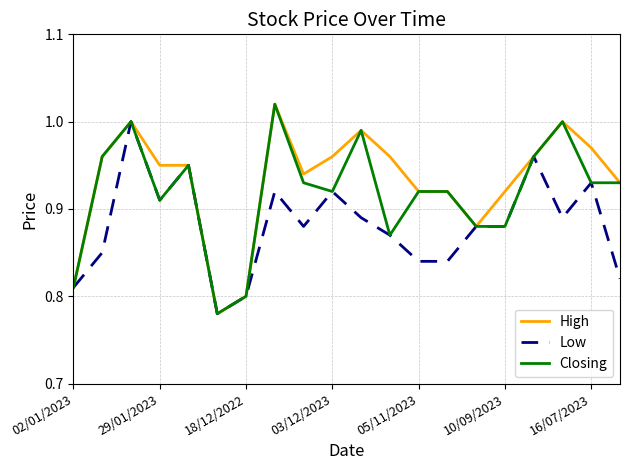

What is the difference between the maximum and minimum values in the High series?

0.2